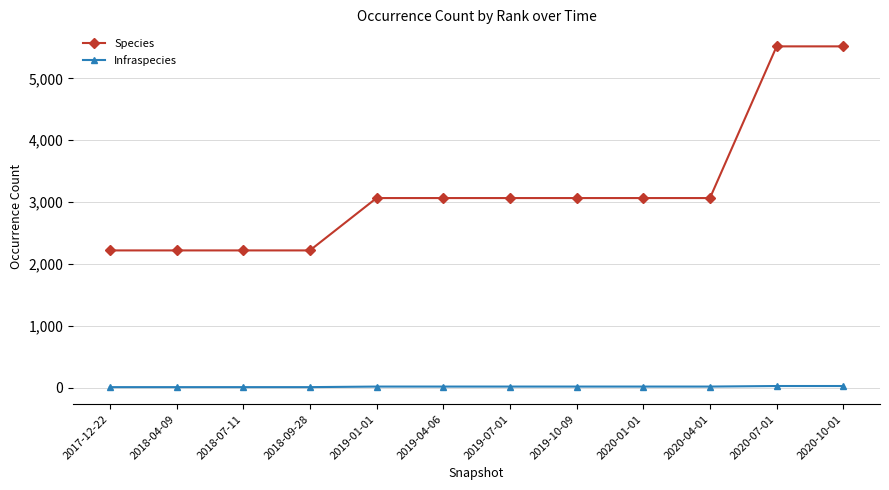

Rank the series by their maximum value, from lowest to highest.

Infraspecies, Species